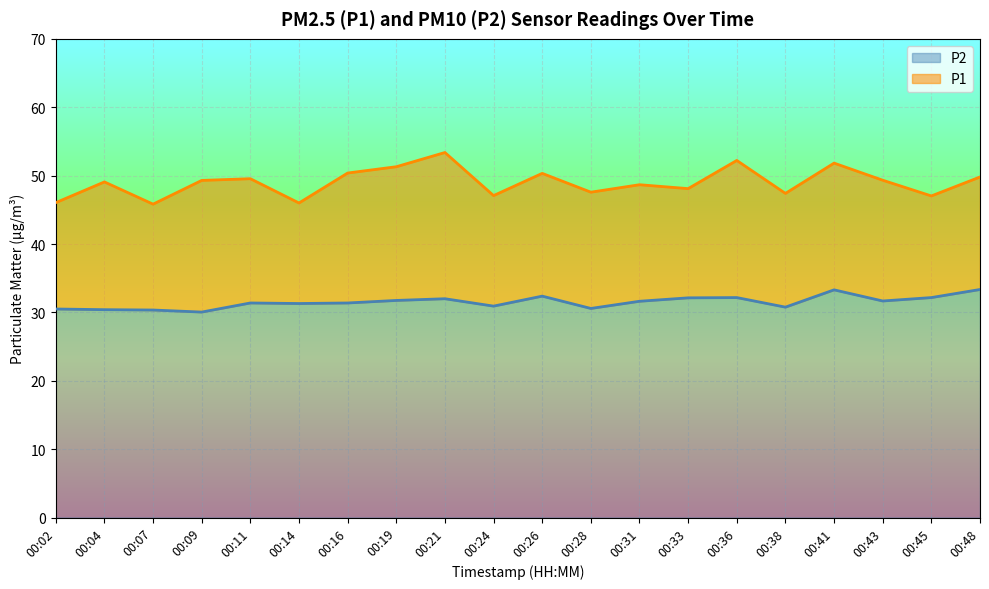

Which series has the largest total across all categories?

P1